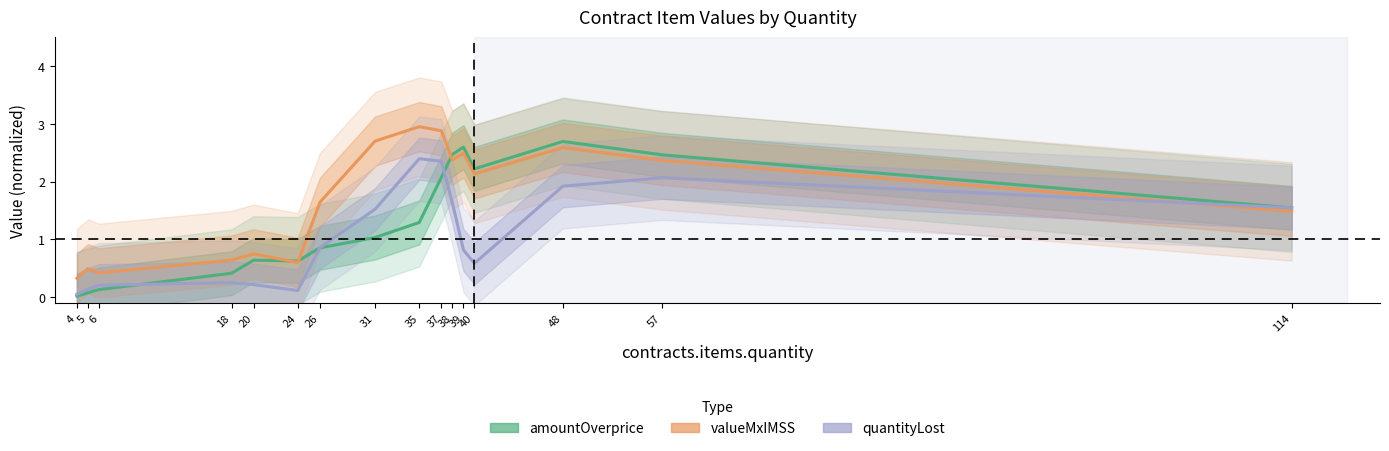

What is the difference between the second highest and second lowest values in the contracts.items.unit.value.quantityLostMxIMSS series?

2.2